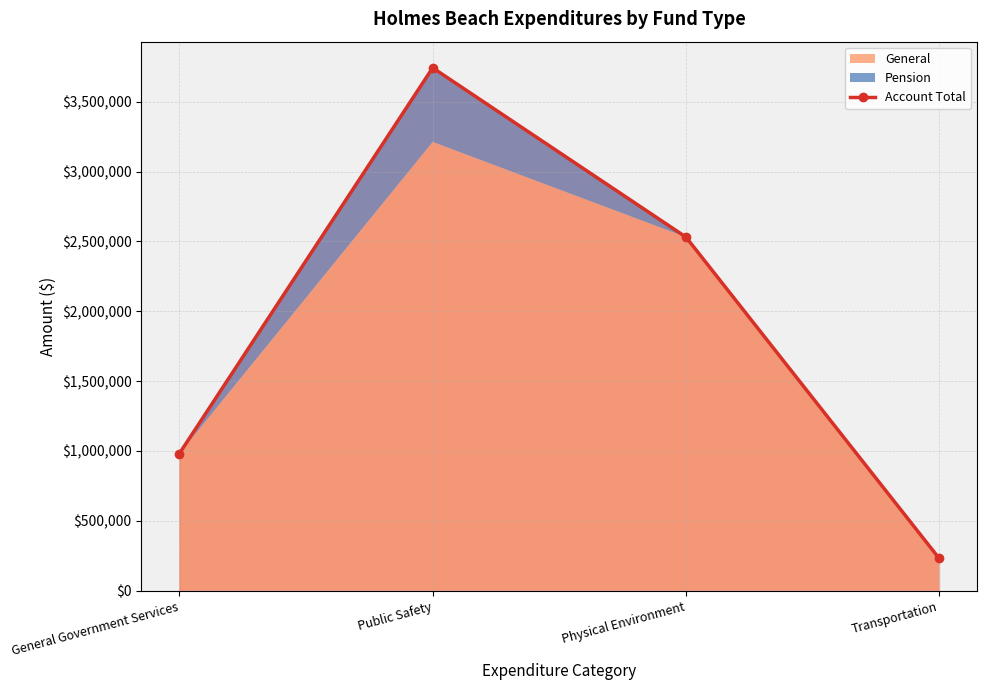

What position from the left is Public Safety?

2